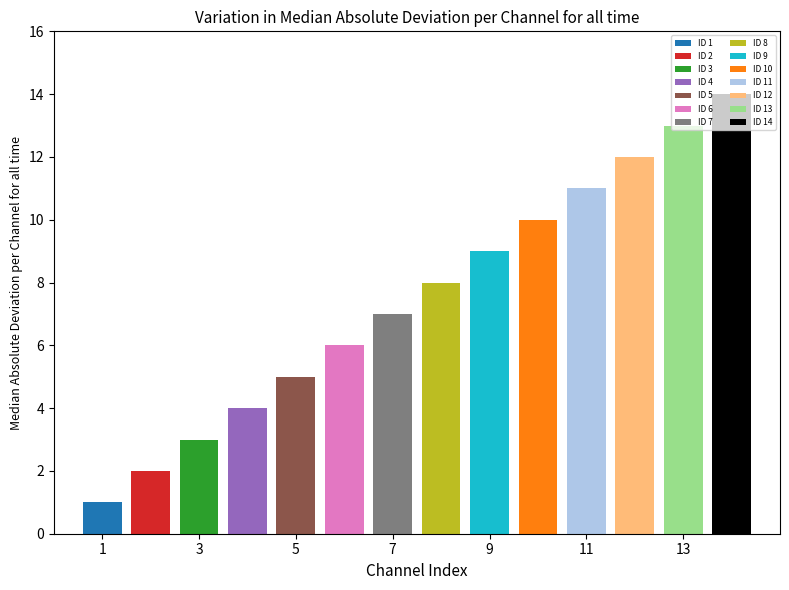

What is the average value?

8